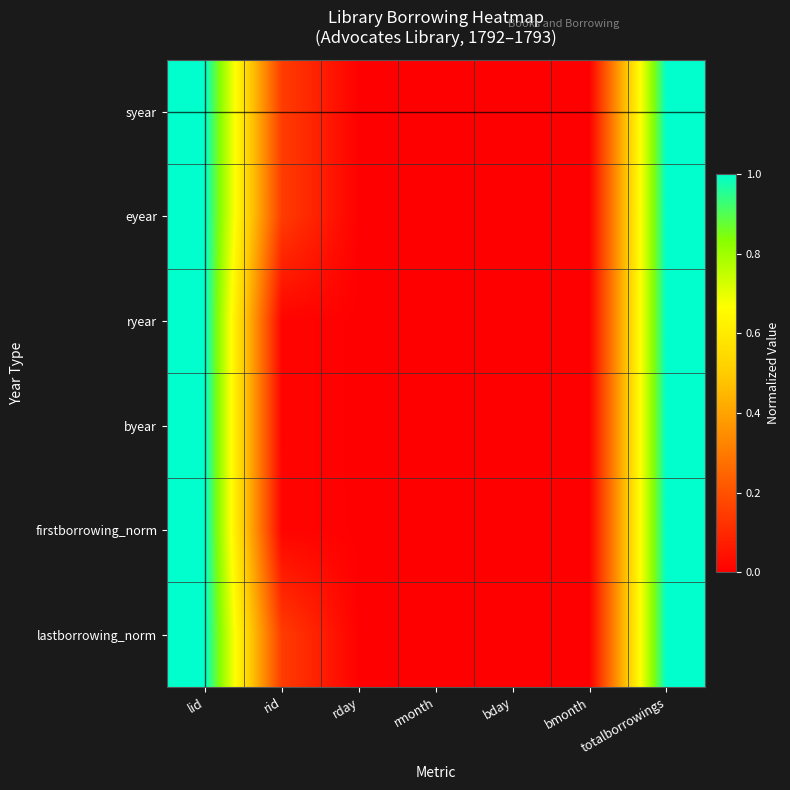

At which category does the chart reach its peak across all series?

lid